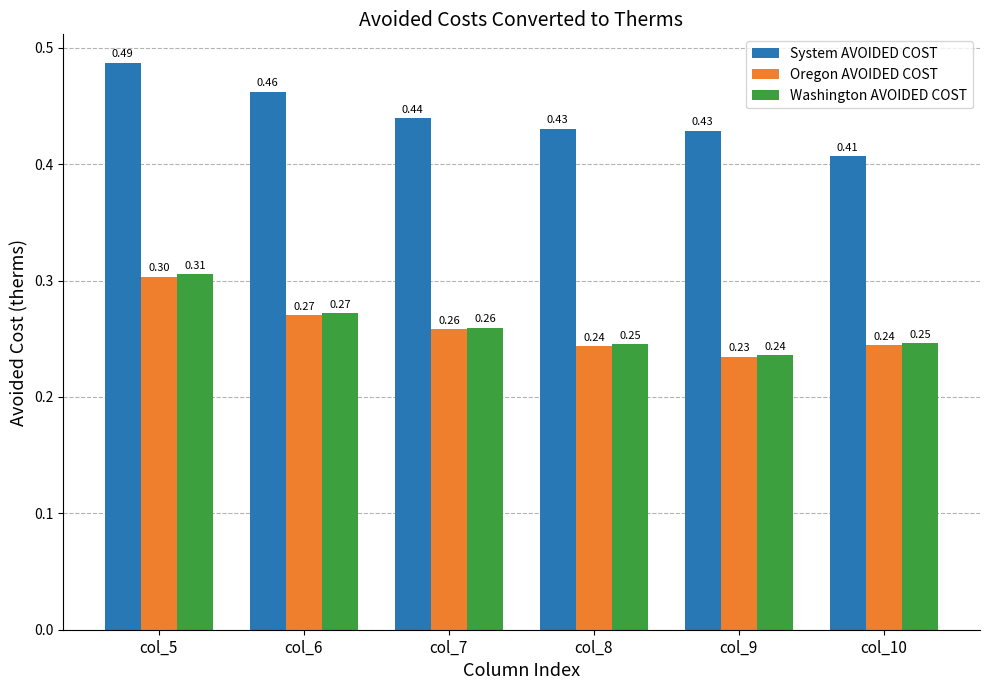

Which series has the largest total across all categories?

System AVOIDED COST